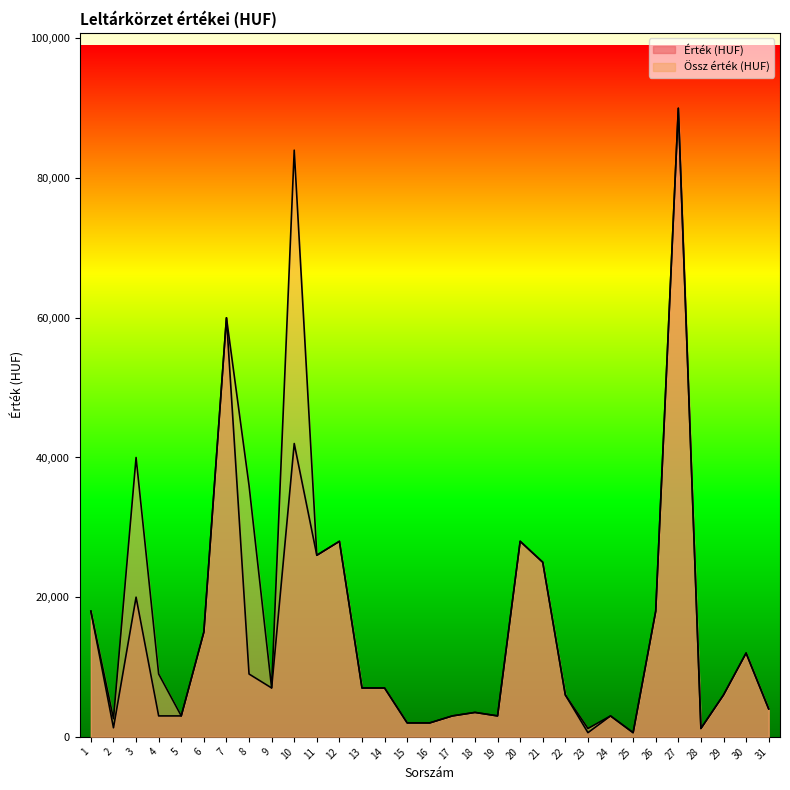

How many distinct data groups are displayed?

2